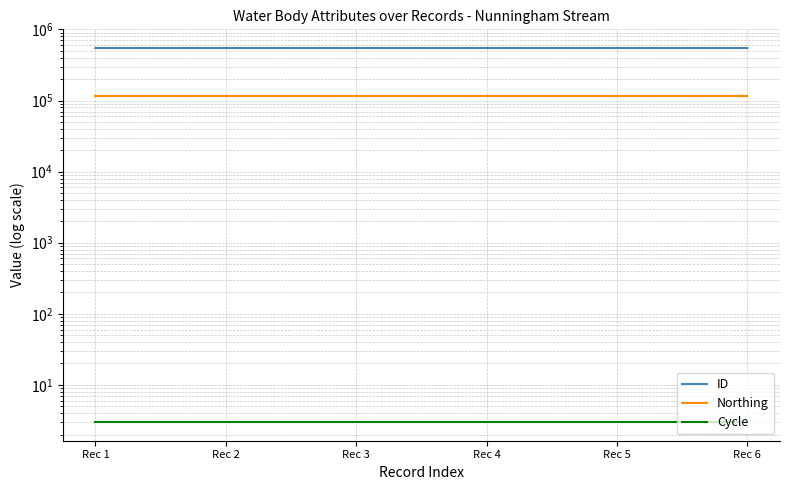

What is the total value across all series at Rec 2?

662835